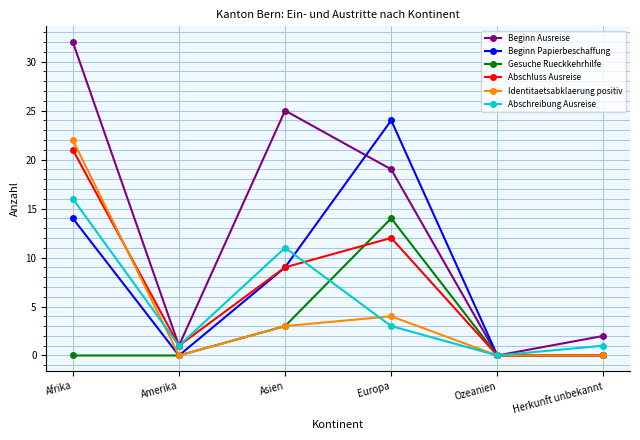

Is this an area chart (filled region under the line)?

No